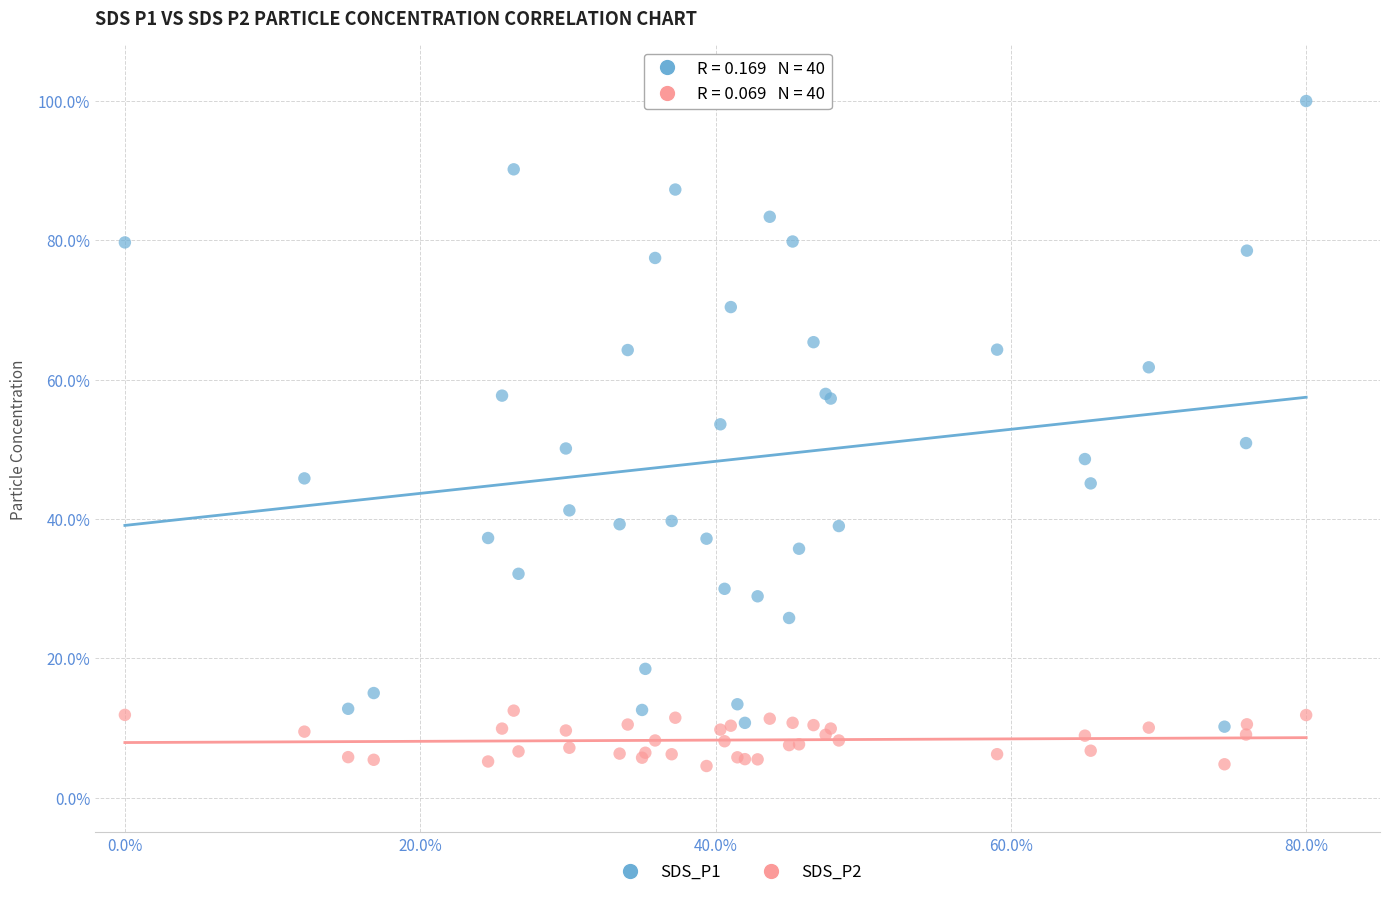

Which series has the widest spread of Y values?

SDS_P1